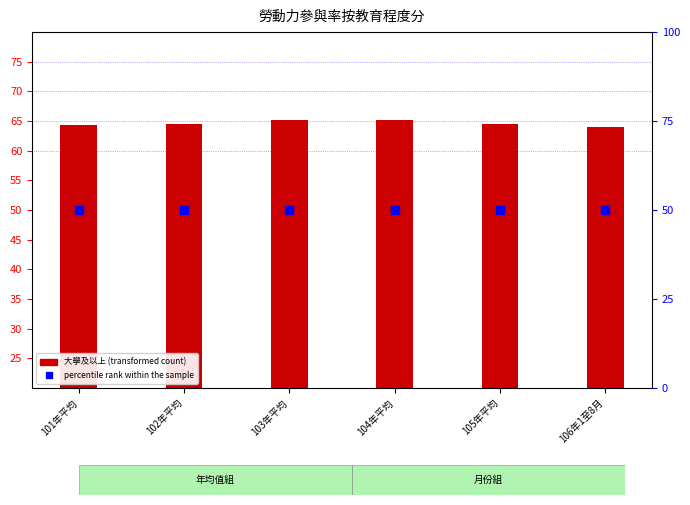

At which category is the sum across all series the highest?

103年平均